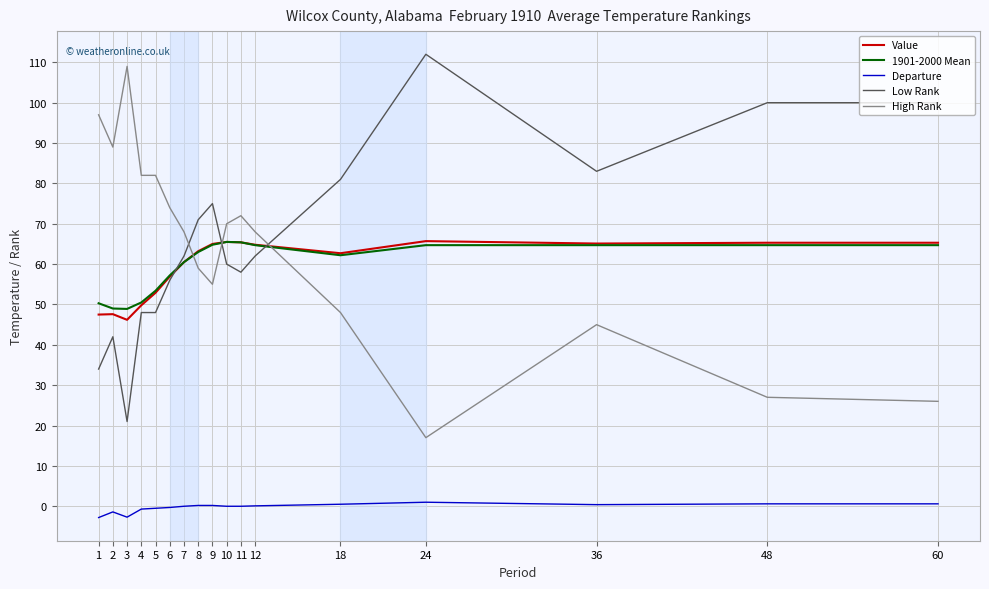

What is the smallest value displayed?

-2.8